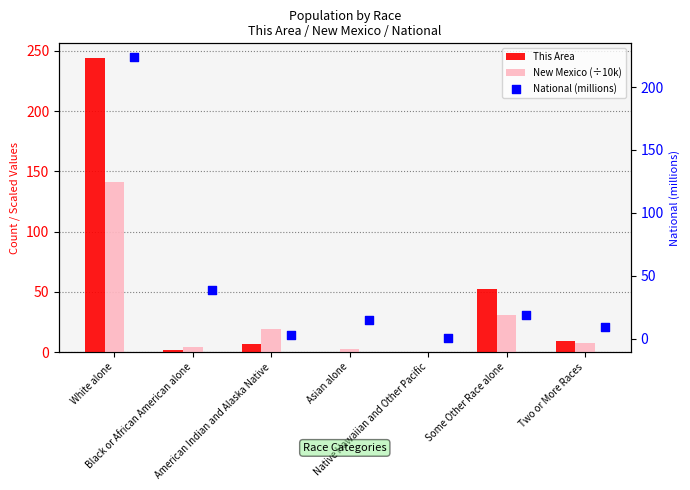

What are all the series names shown in the legend?

This Area, New Mexico (÷10k), National (millions)